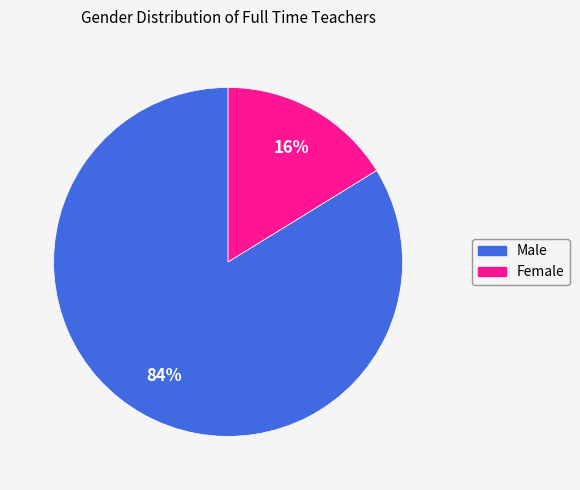

Which has a higher value, Male or Female?

Male